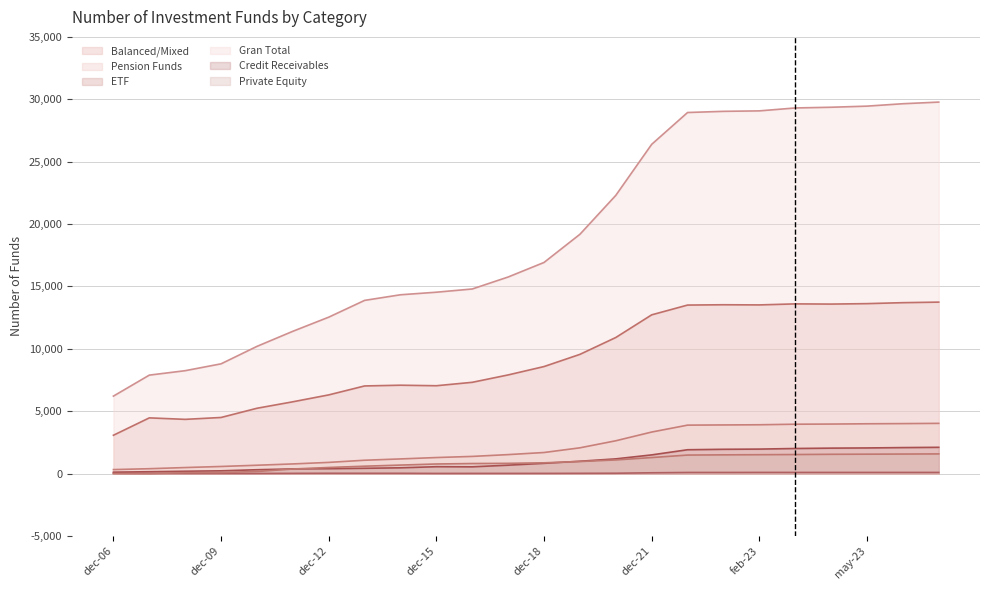

At how many categories does at least one series exceed 24436?

9